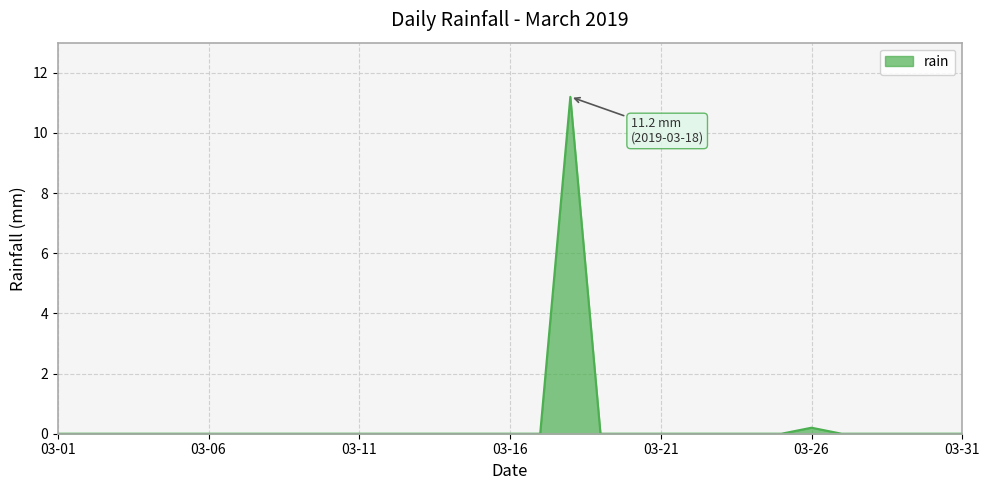

What is the difference between the maximum and minimum values?

11.2